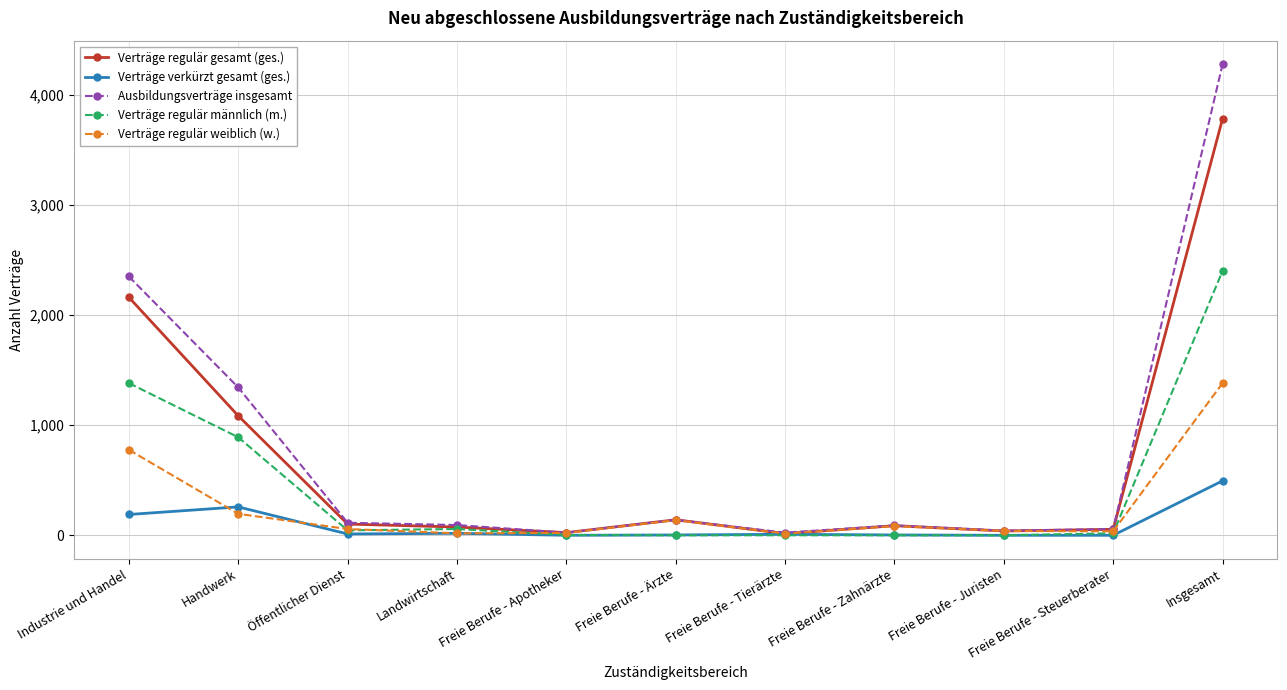

Which series has the largest total across all categories?

Ausbildungsverträge insgesamt